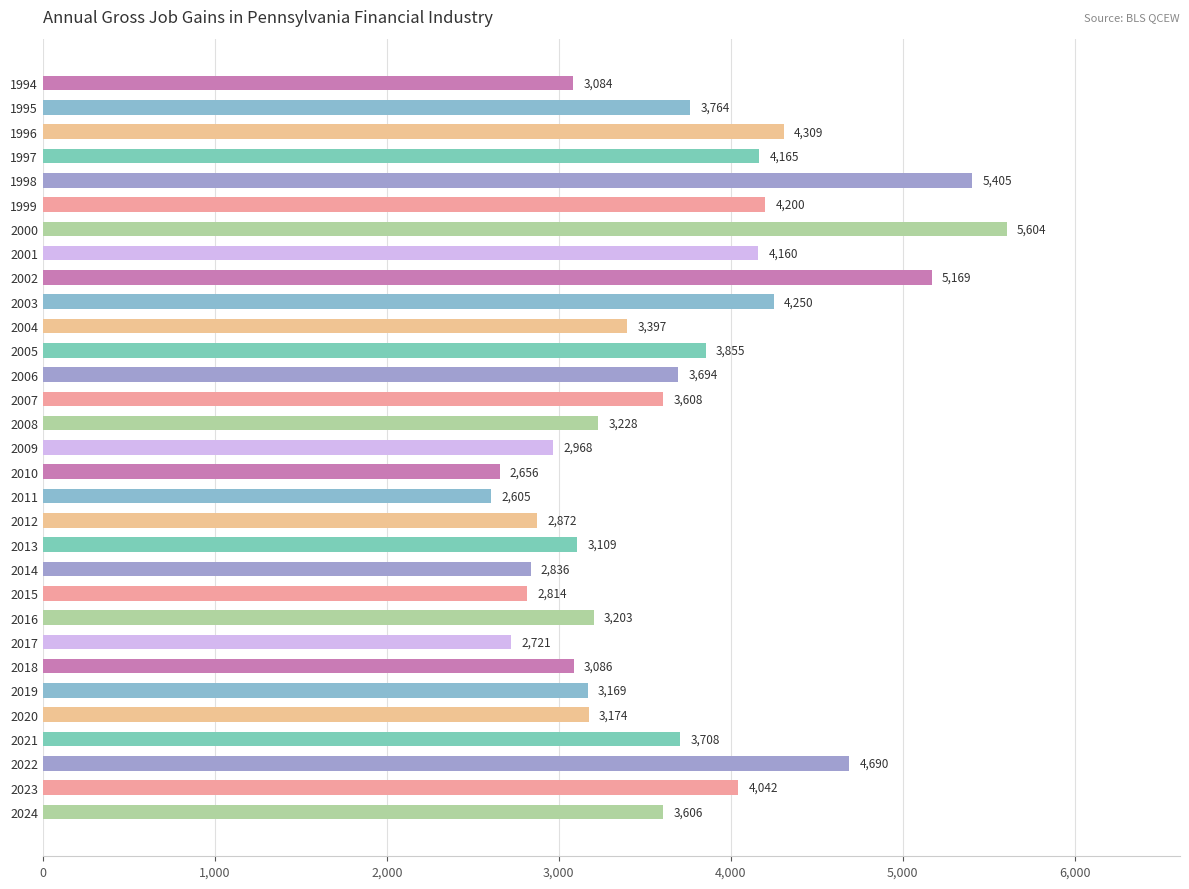

Which has a higher value, 2001 or 2010?

2001